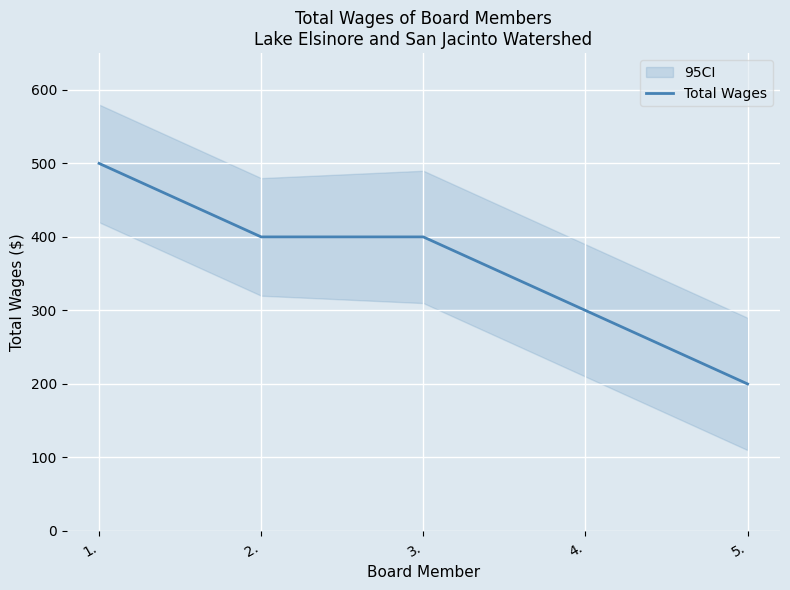

What is the difference between the values at 4. and 2.?

100